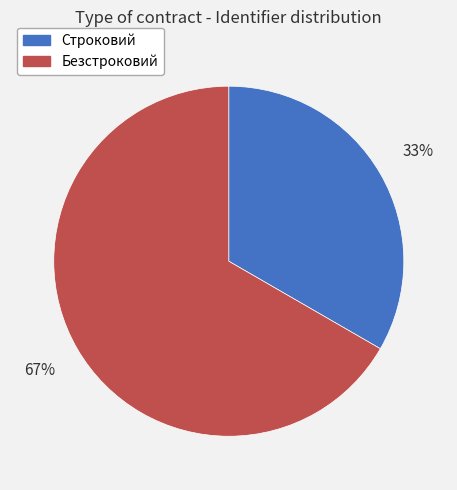

To the nearest percent, what is the combined percentage of Безстроковий and Строковий?

100%